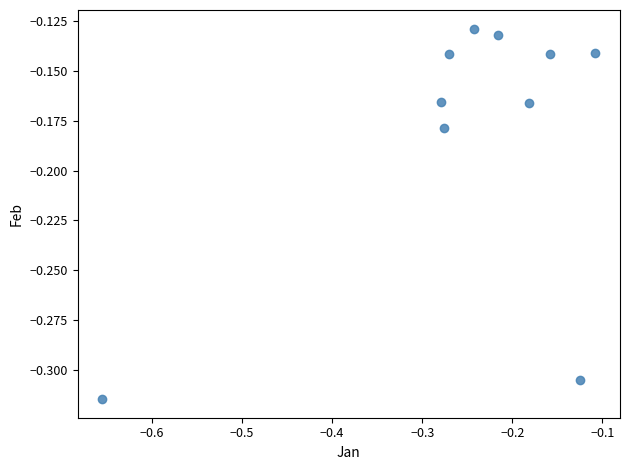

What is the range of X values (max minus min)?

0.5